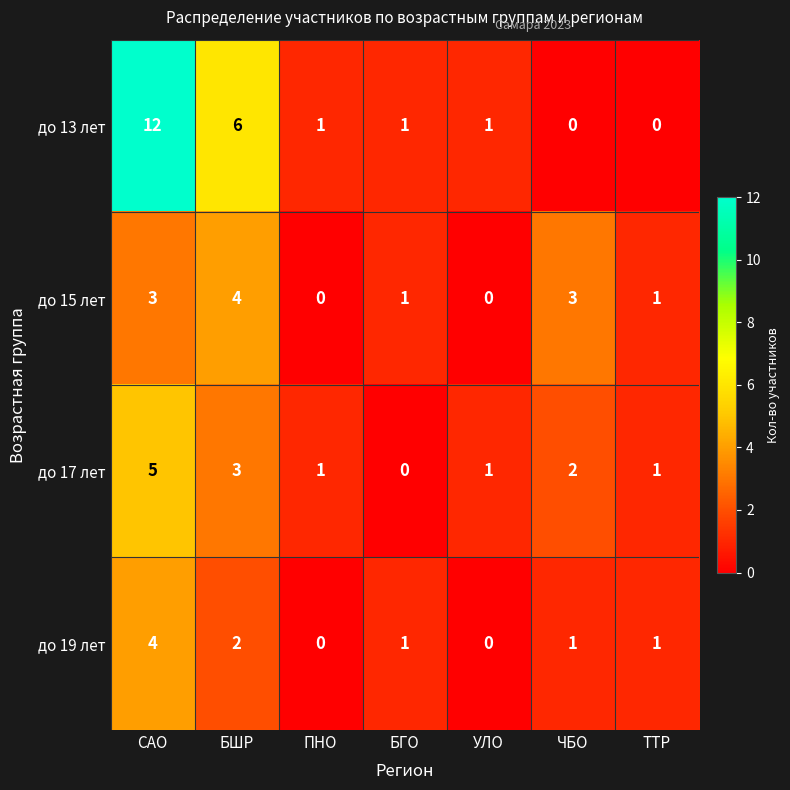

Which series has the largest total across all categories?

до 13 лет